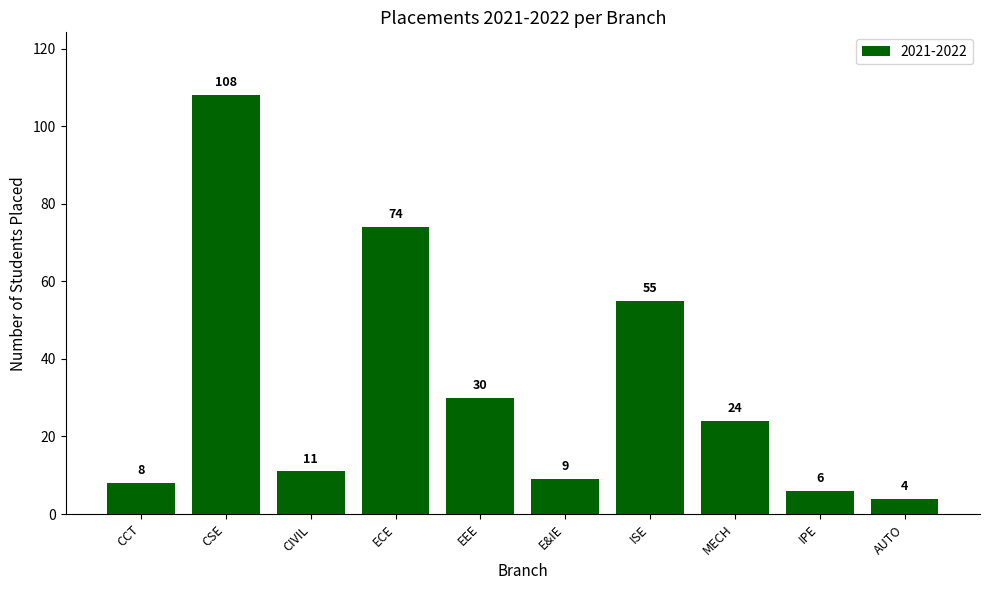

How many values are below 24?

5